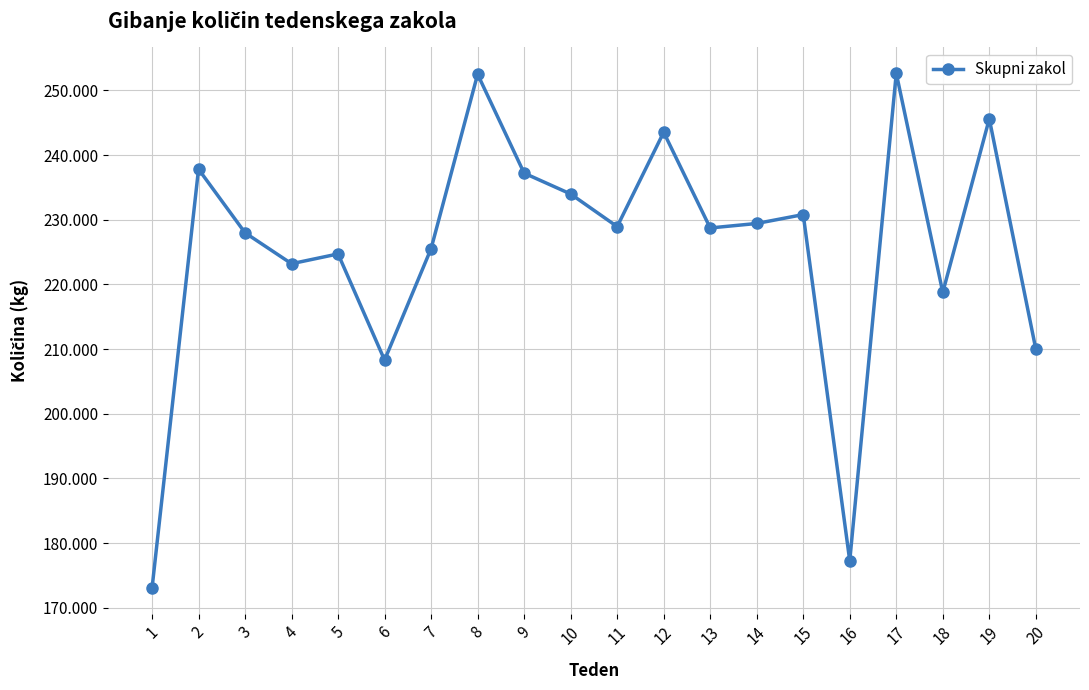

Does the chart have visible grid lines?

Yes